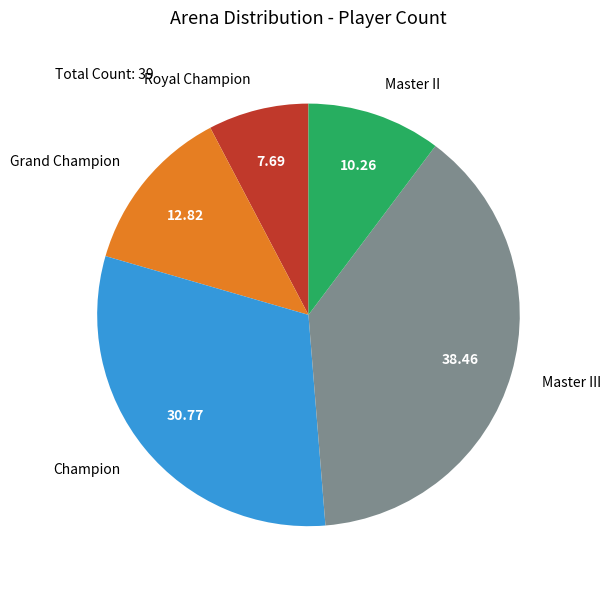

Is there any slice that represents more than half of the pie?

No